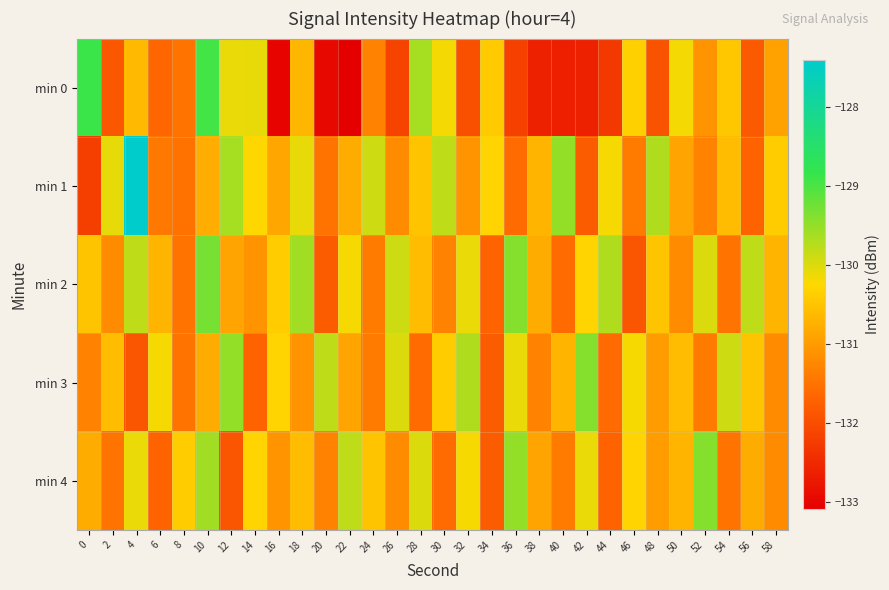

Reading left to right, transcribe all the data shown in this chart.

min 0: 0=-128.9	2=-131.9	4=-130.6	6=-131.7	8=-131.5	10=-128.9	12=-130.1	14=-130.1	16=-133.0	18=-130.7	20=-132.9	22=-133.1	24=-131.3	26=-132.1	28=-129.6	30=-130.2	32=-132.0	34=-130.4	36=-132.2	38=-132.6	40=-132.7	42=-132.6	44=-132.3	46=-130.4	48=-131.9	50=-130.2	52=-131.1	54=-130.5	56=-131.8	58=-130.9
min 1: 0=-132.2	2=-130.1	4=-127.4	6=-131.4	8=-131.5	10=-130.8	12=-129.6	14=-130.3	16=-130.8	18=-130.1	20=-131.5	22=-130.8	24=-129.9	26=-131.2	28=-130.5	30=-129.8	32=-131.1	34=-130.3	36=-131.6	38=-130.7	40=-129.5	42=-131.8	44=-130.2	46=-131.4	48=-129.7	50=-130.9	52=-131.3	54=-130.6	56=-131.7	58=-130.4
min 2: 0=-130.5	2=-131.2	4=-129.8	6=-130.7	8=-131.5	10=-129.3	12=-130.9	14=-131.1	16=-130.4	18=-129.6	20=-131.8	22=-130.2	24=-131.4	26=-129.9	28=-130.6	30=-131.3	32=-130.1	34=-131.7	36=-129.4	38=-130.8	40=-131.6	42=-130.3	44=-129.7	46=-131.9	48=-130.5	50=-131.2	52=-130.0	54=-131.5	56=-129.8	58=-130.7
min 3: 0=-131.3	2=-130.6	4=-131.9	6=-130.2	8=-131.5	10=-130.8	12=-129.5	14=-131.7	16=-130.3	18=-131.1	20=-129.8	22=-130.9	24=-131.4	26=-130.0	28=-131.6	30=-130.4	32=-129.7	34=-131.8	36=-130.1	38=-131.3	40=-130.7	42=-129.4	44=-131.6	46=-130.2	48=-131.0	50=-130.6	52=-131.4	54=-129.9	56=-130.5	58=-131.2
min 4: 0=-130.8	2=-131.5	4=-130.1	6=-131.7	8=-130.4	10=-129.6	12=-131.9	14=-130.3	16=-131.1	18=-130.6	20=-131.3	22=-129.8	24=-130.5	26=-131.2	28=-130.0	30=-131.6	32=-130.2	34=-131.8	36=-129.5	38=-130.9	40=-131.4	42=-130.1	44=-131.7	46=-130.3	48=-131.0	50=-130.7	52=-129.4	54=-131.5	56=-130.8	58=-131.2